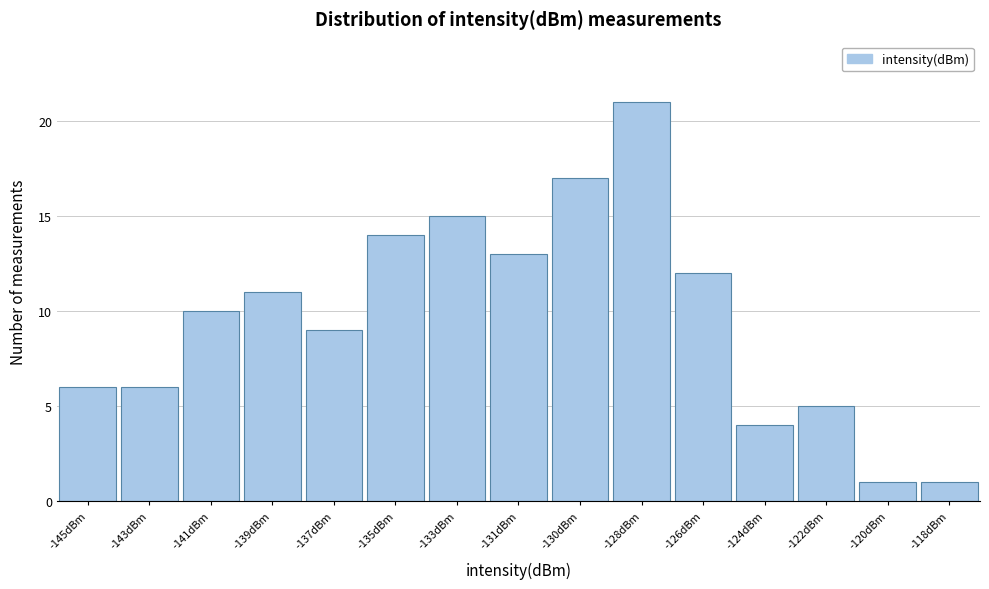

Reading left to right, transcribe all the data shown in this chart.

6	6	10	11	9	14	15	13	17	21	12	4	5	1	1